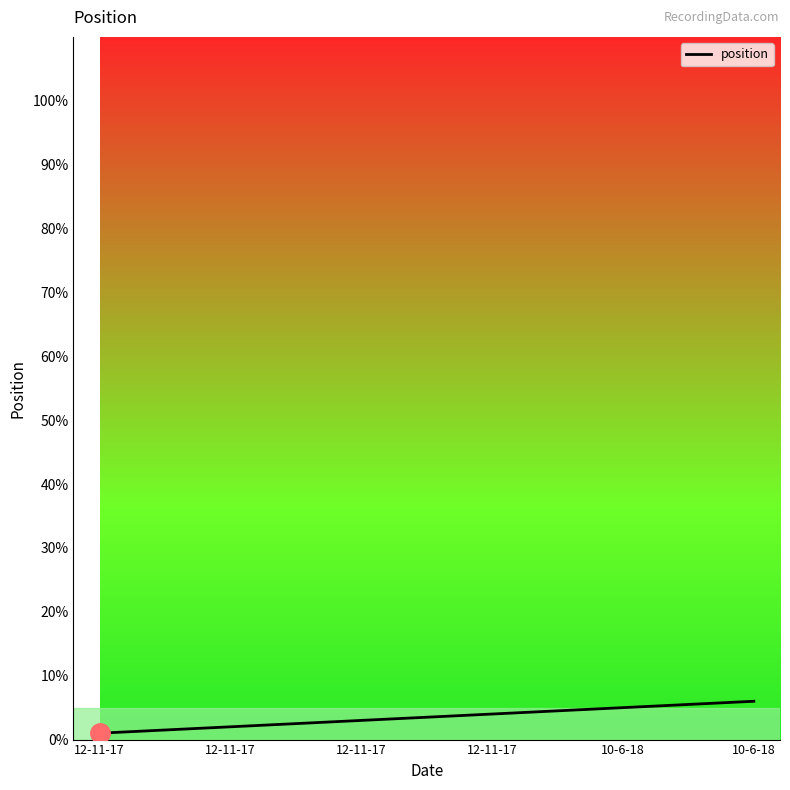

Reading left to right, transcribe all the data shown in this chart.

1	2	3	4	5	6